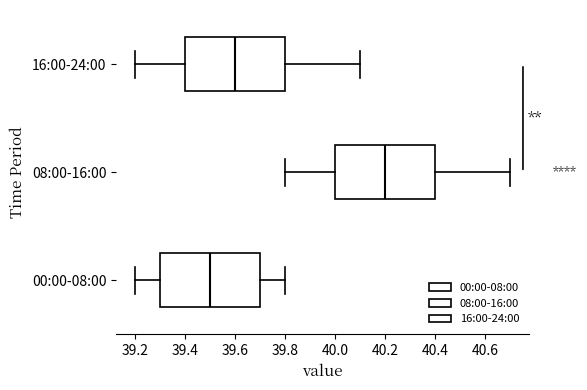

Reading bottom to top, transcribe this box plot: for each box, give where its median line is, the range the box spans, and where its two whiskers end, as read against the x-axis. The values are not printed on the chart, so give them approximately, as read against the axis.

00:00-08:00: median 39.5, box 39.3 to 39.7, whiskers 39.2 to 39.8
08:00-16:00: median 40.2, box 40.0 to 40.4, whiskers 39.8 to 40.7
16:00-24:00: median 39.6, box 39.4 to 39.8, whiskers 39.2 to 40.1